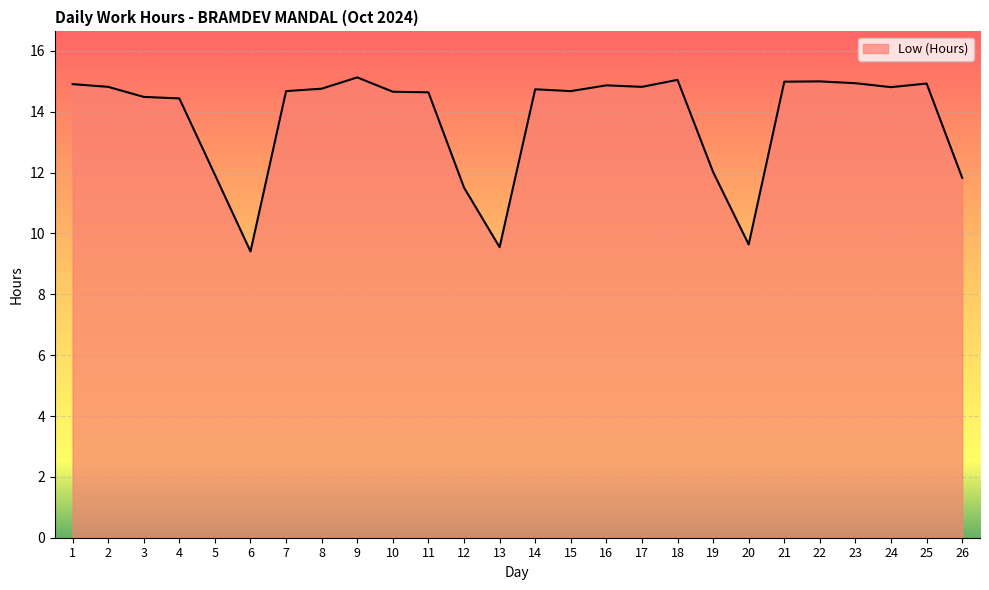

What is the maximum value shown in the chart?

15.1